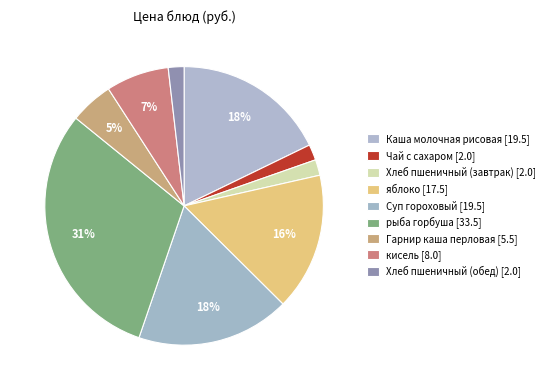

How many slices are in this pie chart?

9